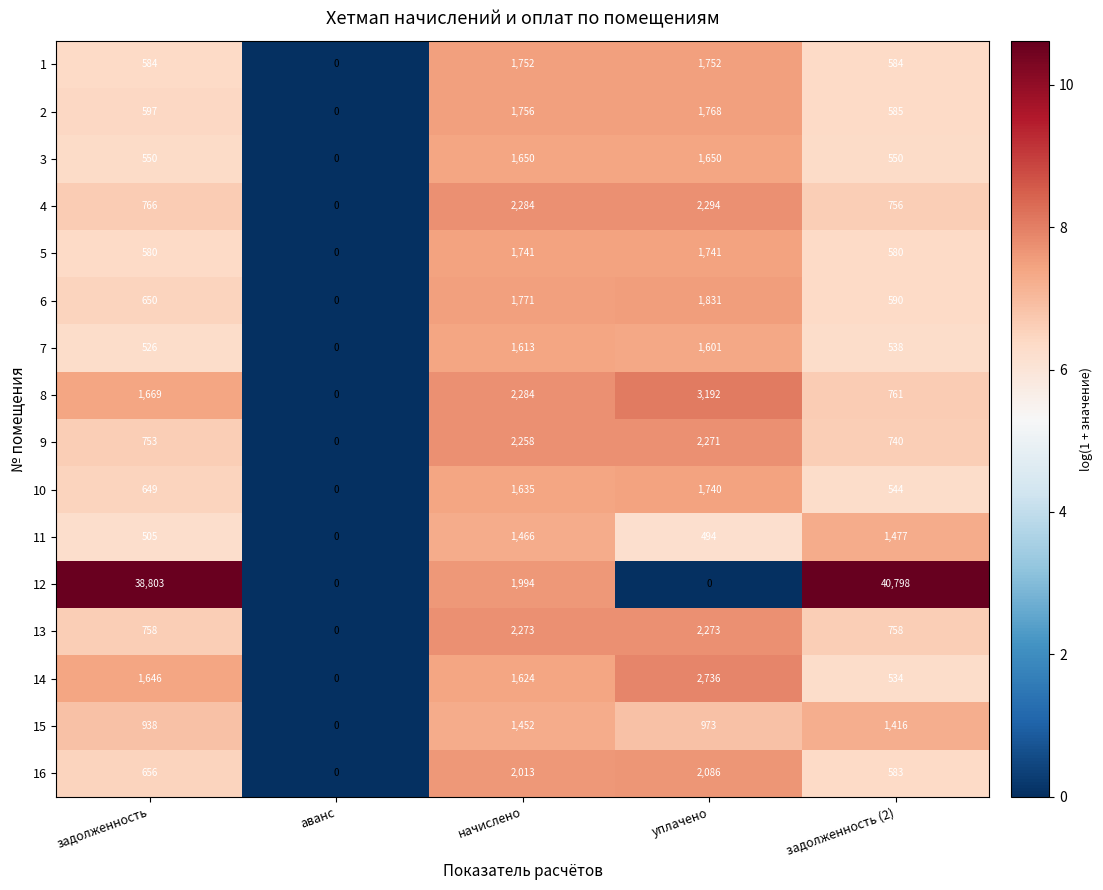

Is it true that 1 equals 2994 at уплачено?

False